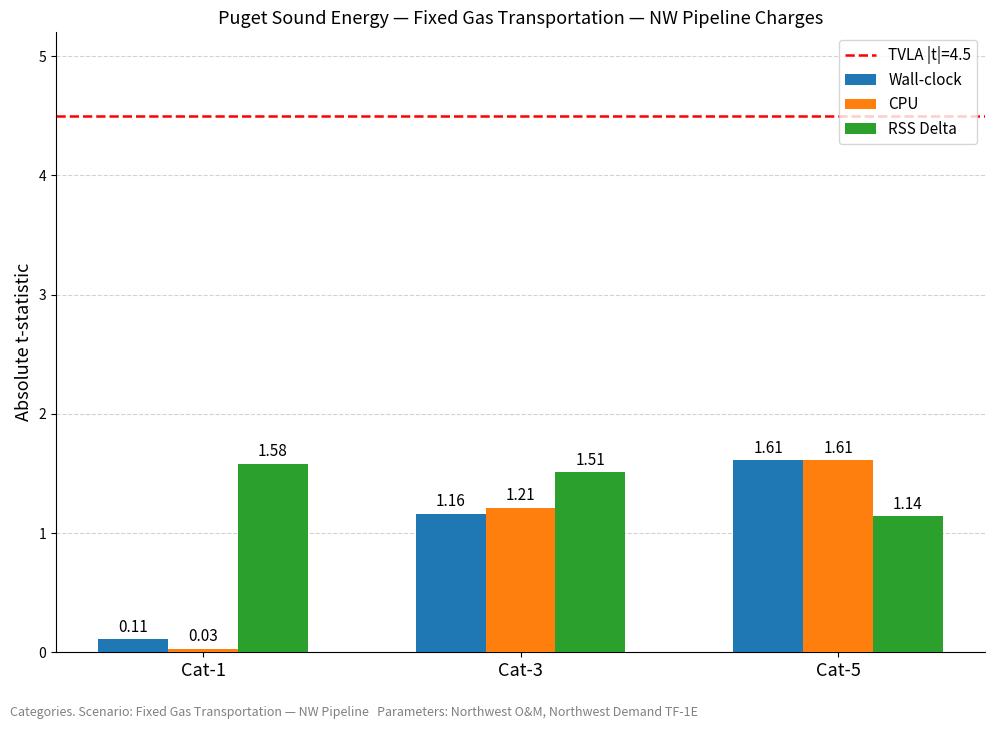

Rank the categories by CPU value from highest to lowest.

Cat-5, Cat-3, Cat-1